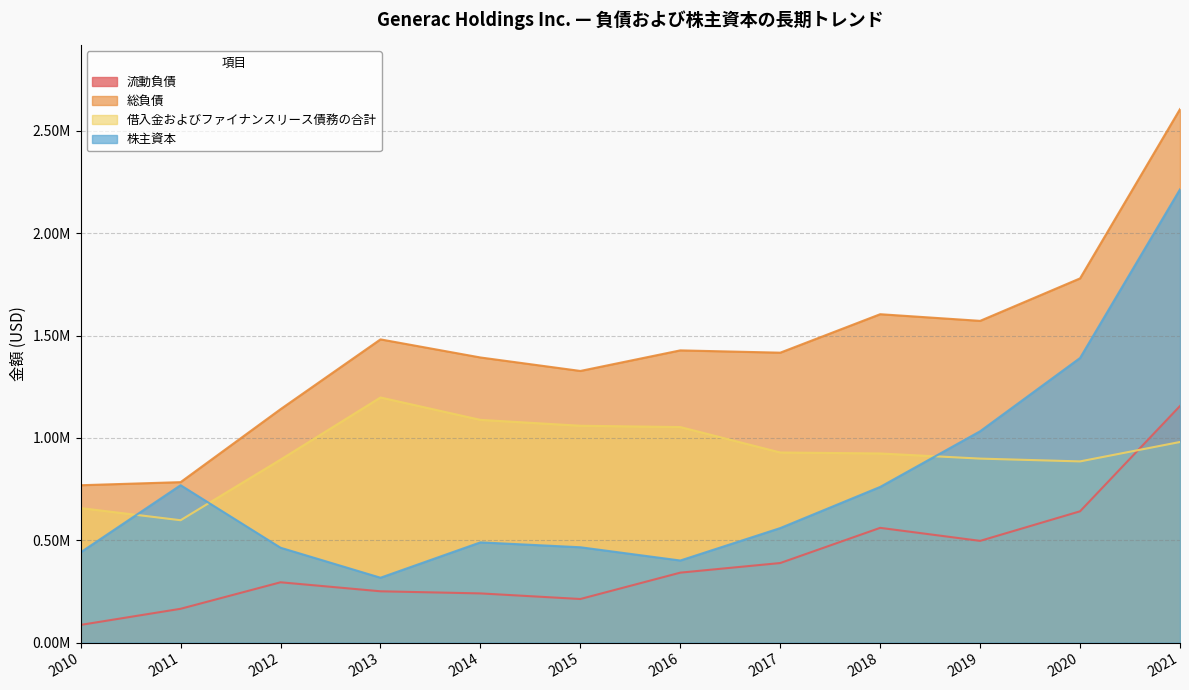

At which label is 借入金およびファイナンスリース債務の合計 closest to 897634?

2019